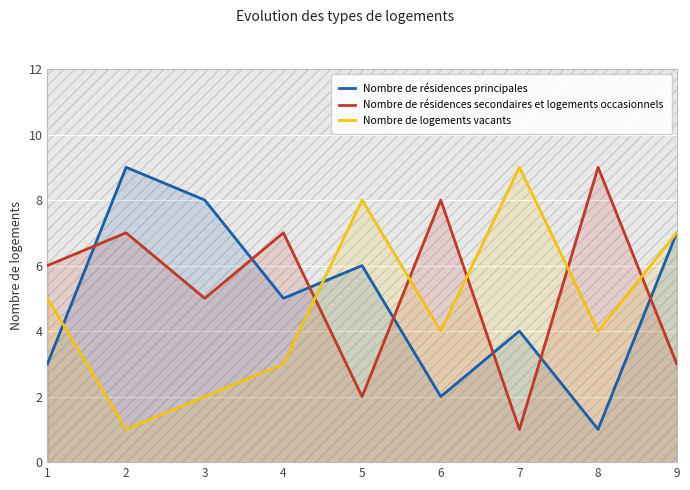

What is the maximum value shown in the chart?

9